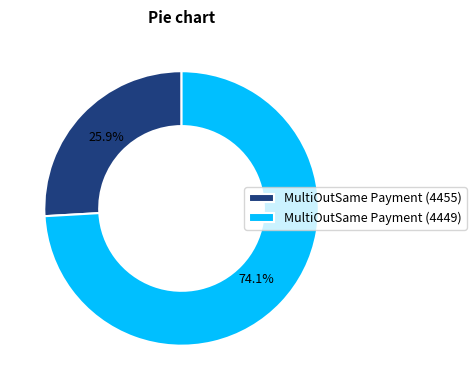

Which category has the smallest portion of the pie?

MultiOutSame Payment (4455)